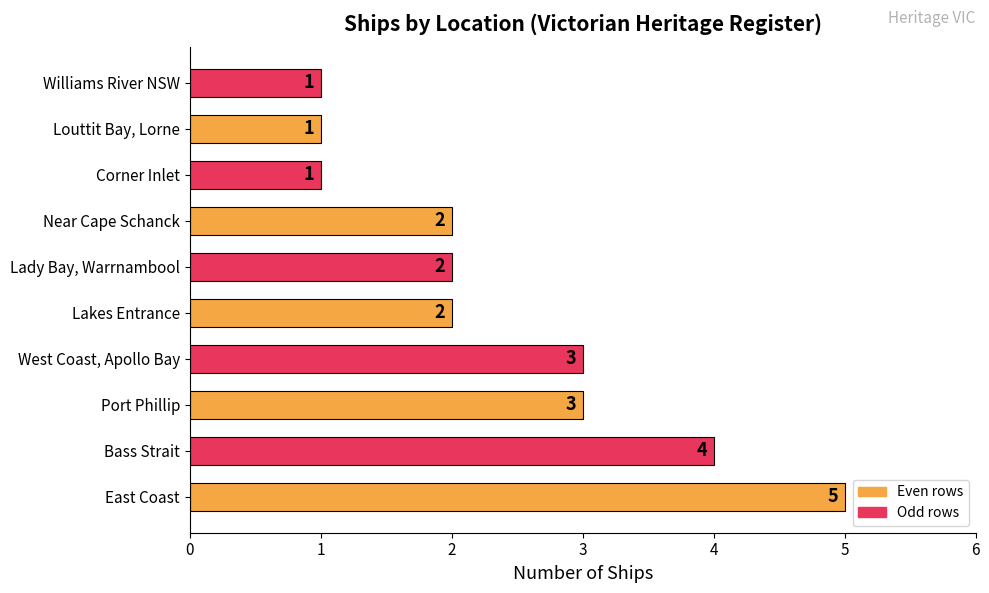

How many values are between 1 and 3?

8